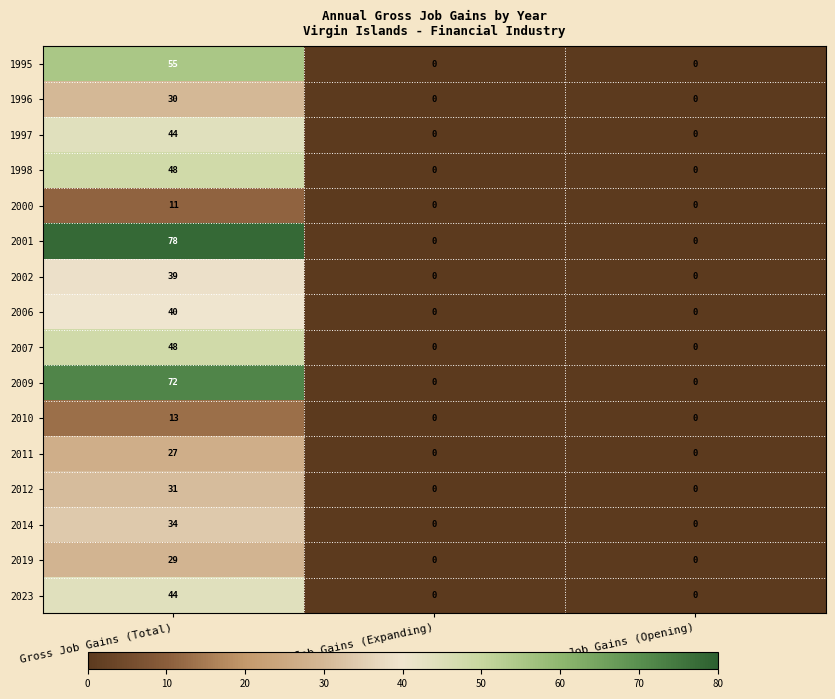

Is it true that 2011 equals 13 at Gross Job Gains (Total)?

False